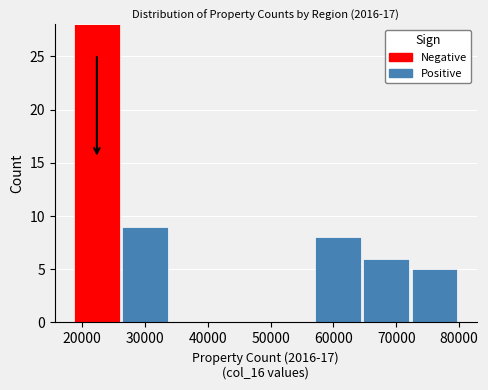

Reading left to right, transcribe this chart: for each stacked bar, give the range it covers on the x-axis and its total height. Neither the bar edges nor the heights are printed on the chart, so give them approximately, as read against the axes.

19000 to 26000: 28
26000 to 34000: 9
34000 to 42000: 0
42000 to 49000: 0
49000 to 57000: 0
57000 to 65000: 8
65000 to 72000: 6
72000 to 80000: 5